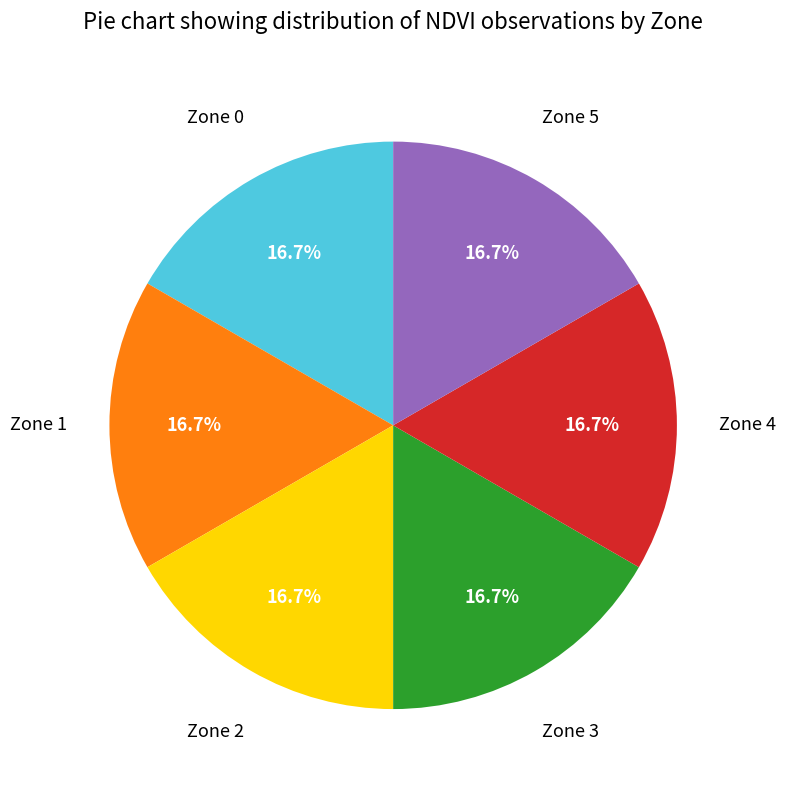

What is the ratio of the value at Zone 1 to the value at Zone 3?

1.0